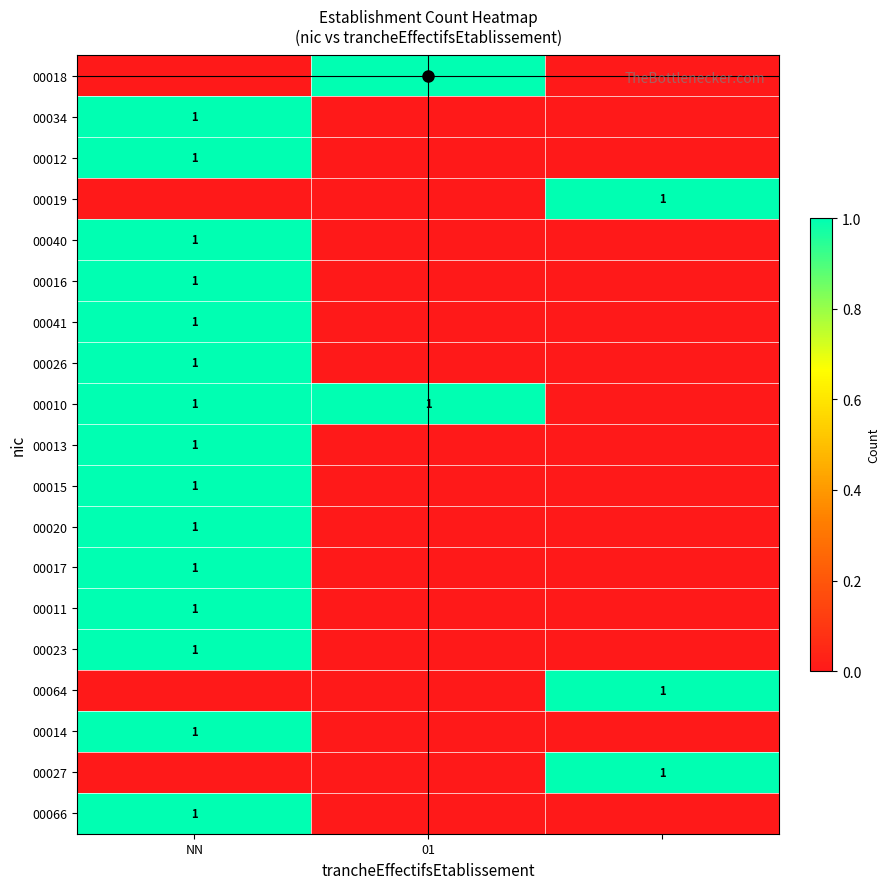

What is the total value across all series at NN?

15